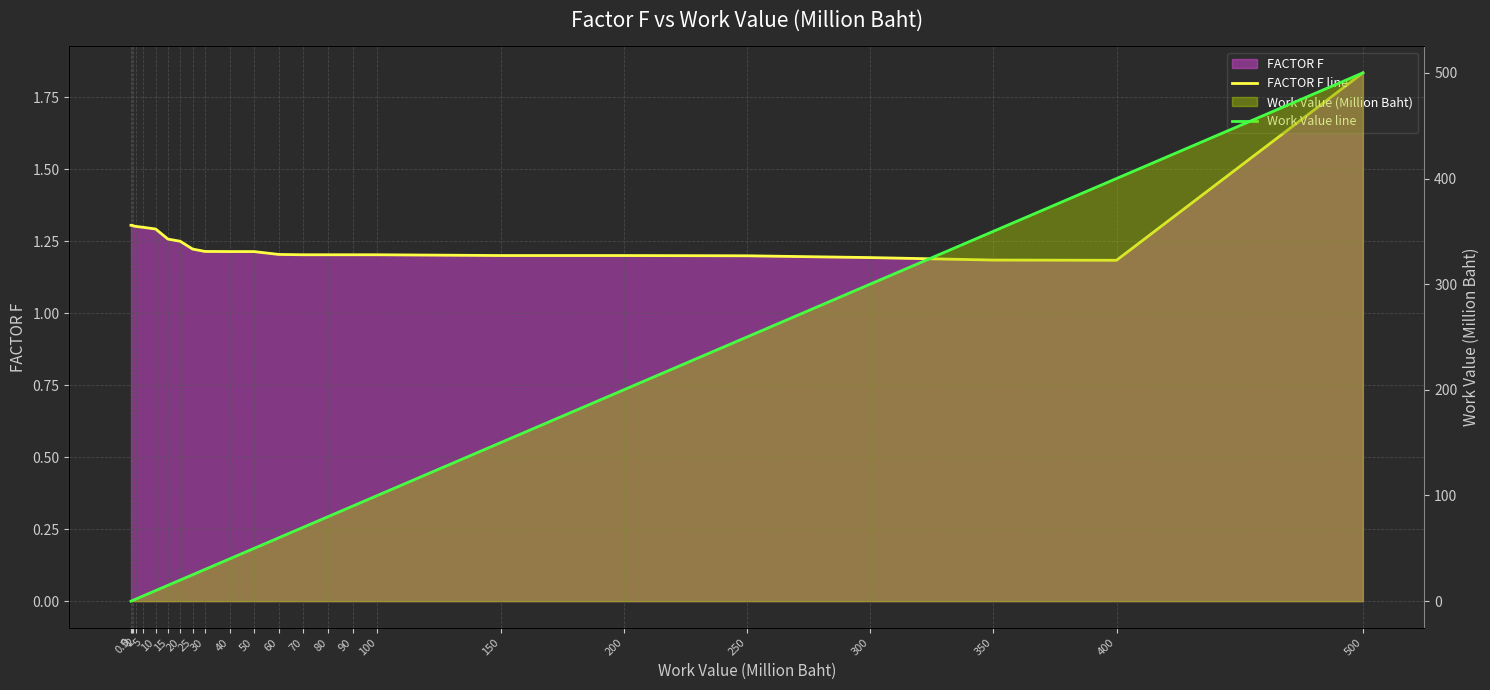

Reading left to right, extract all data points from this chart.

FACTOR F line: 1.3	1.3	1.3	1.3	1.3	1.3	1.3	1.2	1.2	1.2	1.2	1.2	1.2	1.2	1.2	1.2	1.2	1.2	1.2	1.2	1.2	1.2	1.2	1.8
Work Value line: 0.0	0.5	1.0	2.0	5.0	10.0	15.0	20.0	25.0	30.0	40.0	50.0	60.0	70.0	80.0	90.0	100.0	150.0	200.0	250.0	300.0	350.0	400.0	500.0